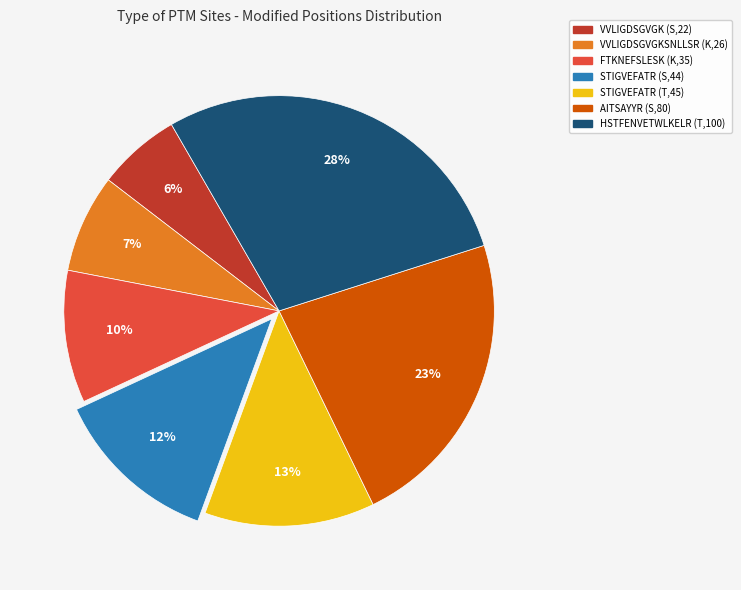

What percentage is the STIGVEFATR (T,45) slice, to the nearest percent?

13%